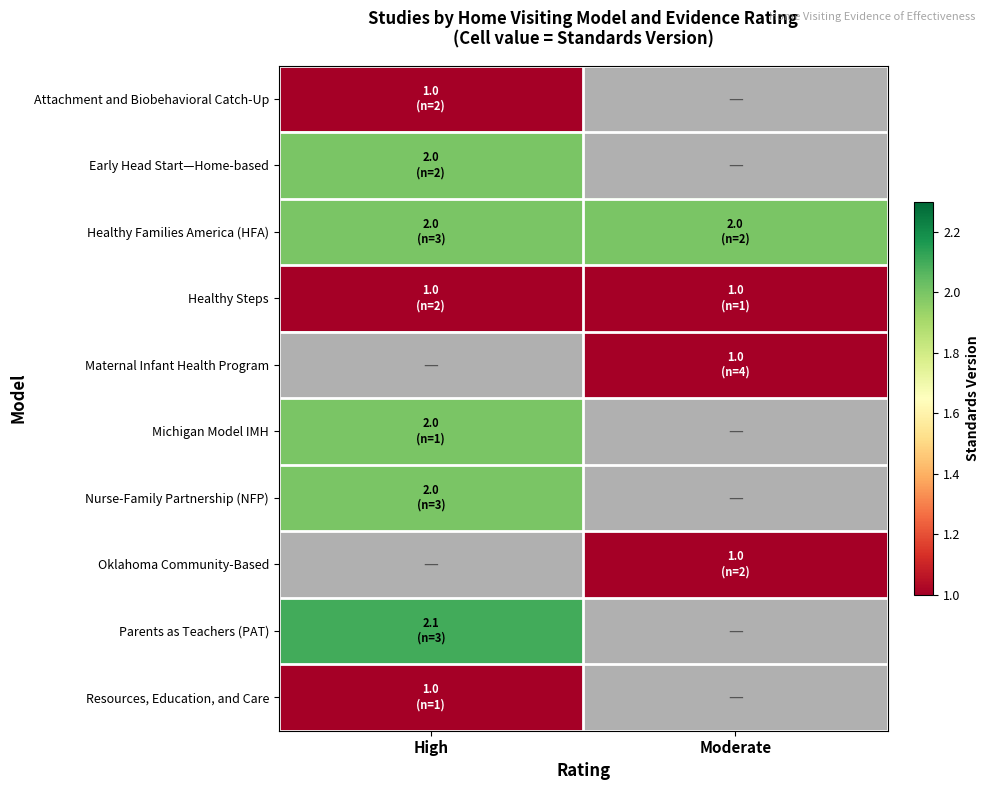

Count the number of data series in this chart.

10